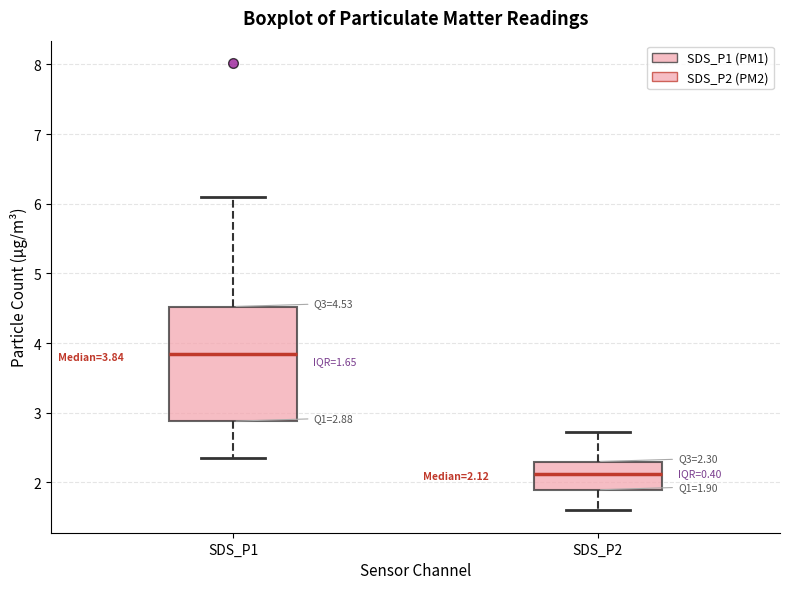

Which box is the tallest, from its lower edge to its upper edge?

SDS_P1